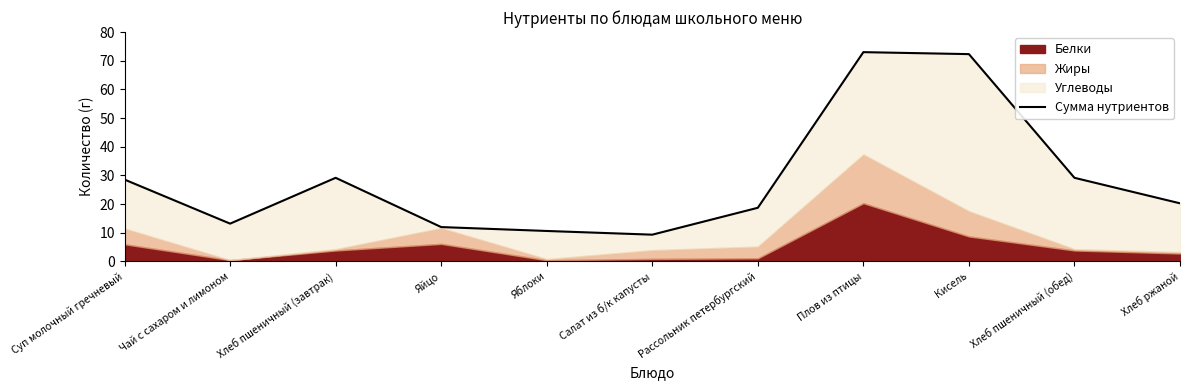

True or false: the data shows 12.0 at Яйцо.

True